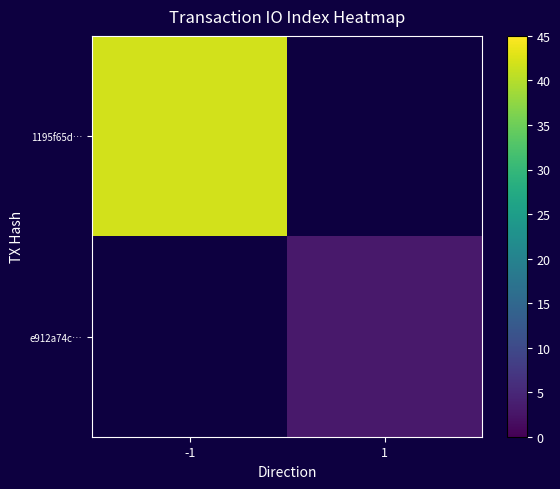

How many categories are shown in the chart?

2